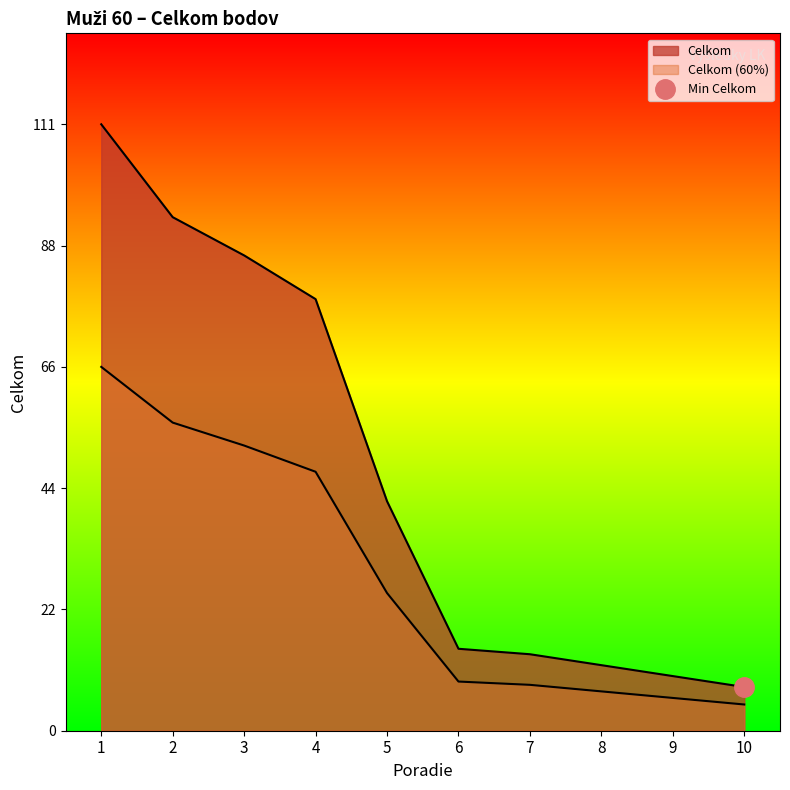

Reading right to left, extract all data points from this chart.

8	10	12	14	15	42	79	87	94	111